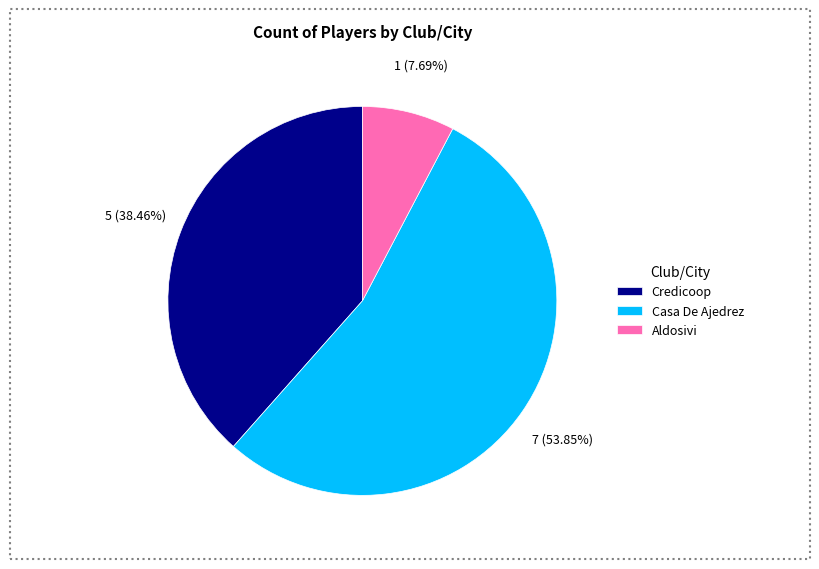

What portion of the pie excludes Aldosivi?

92.3%